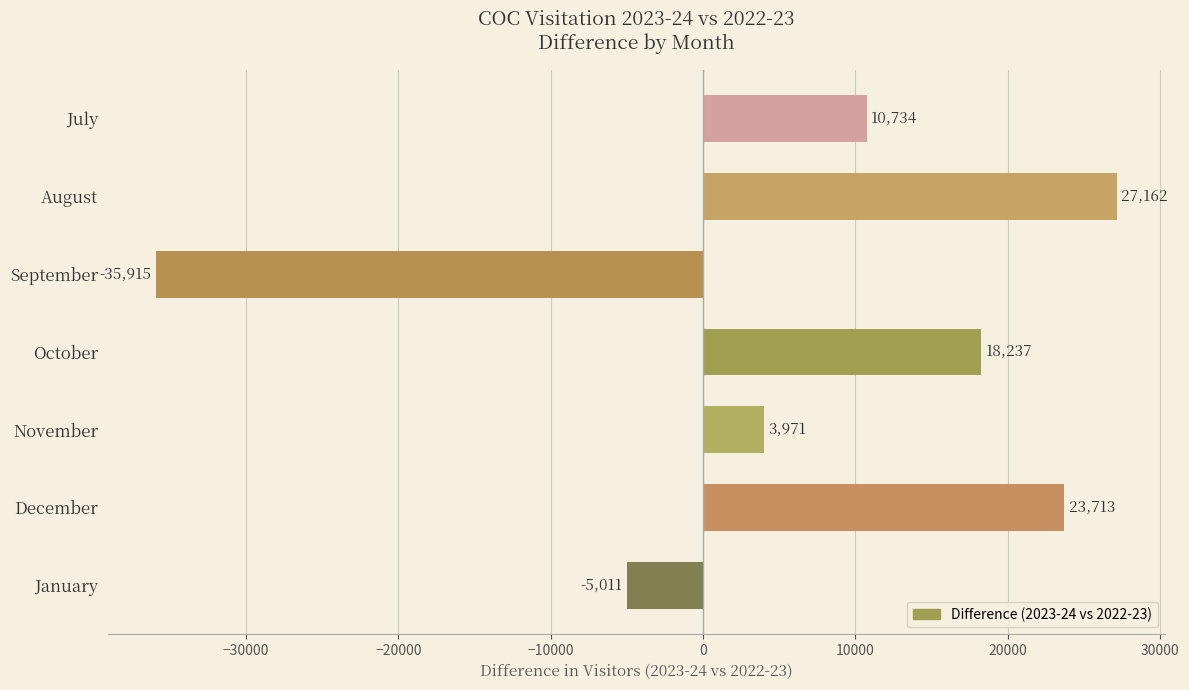

What is the change in value from July to November?

-6763